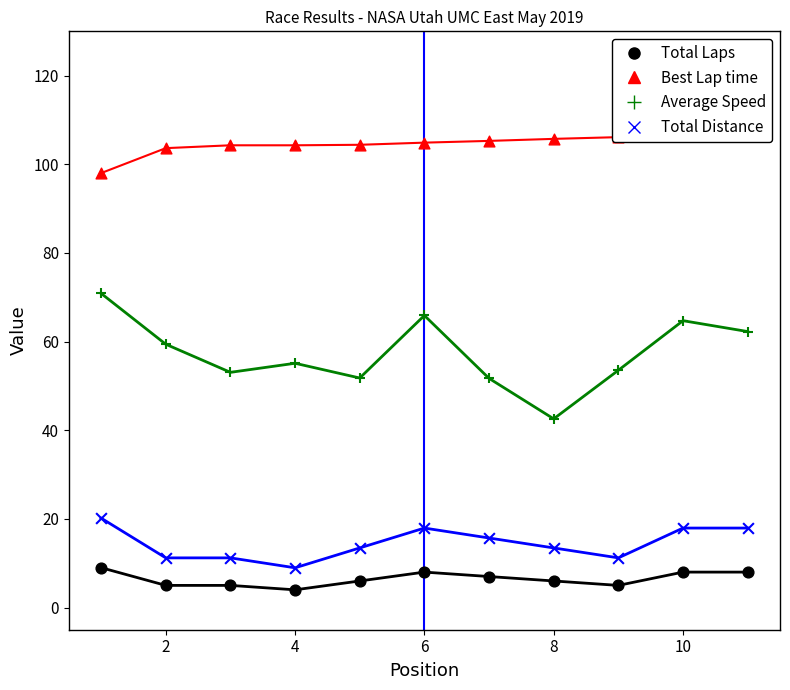

At how many categories does at least one series exceed 36?

11